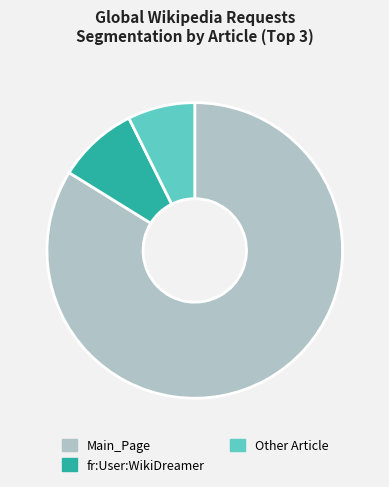

Between Main_Page and Other Article, which is larger?

Main_Page